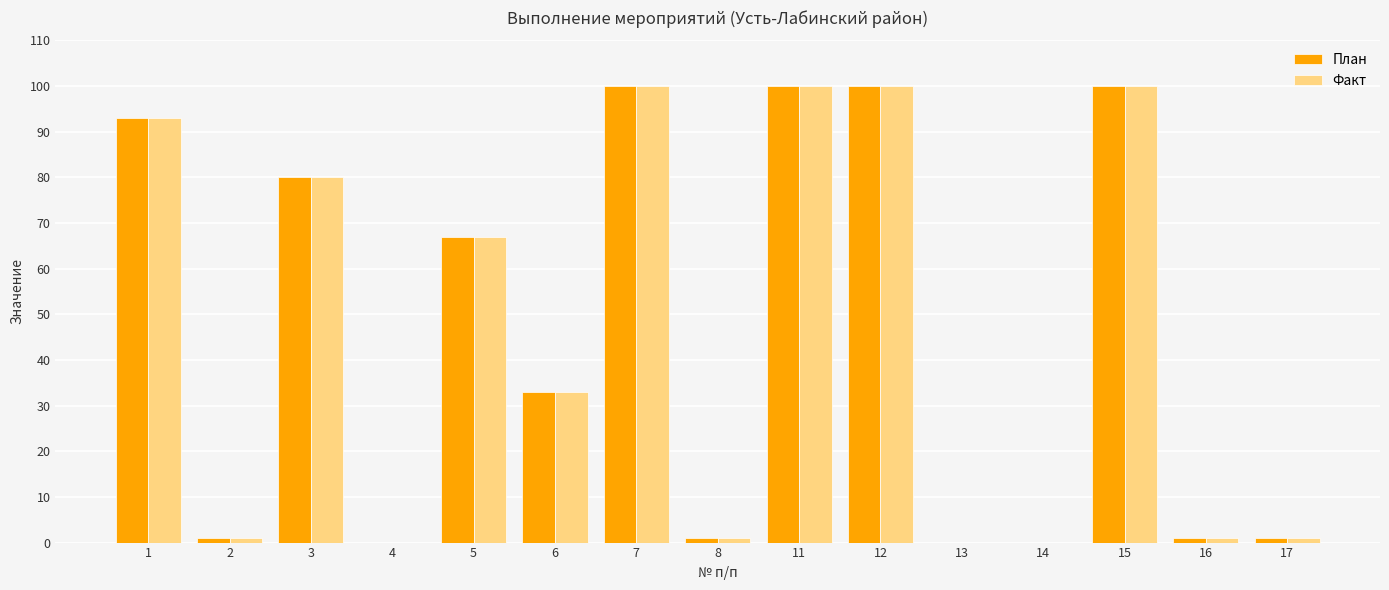

Reading left to right, what are all the values shown in this chart?

План: 1=92.9	2=1.0	3=80.0	4=0.0	5=67.0	6=33.0	7=100.0	8=1.0	11=100.0	12=100.0	13=0.0	14=0.0	15=100.0	16=1.0	17=1.0
Факт: 1=92.9	2=1.0	3=80.0	4=0.0	5=67.0	6=33.0	7=100.0	8=1.0	11=100.0	12=100.0	13=0.0	14=0.0	15=100.0	16=1.0	17=1.0